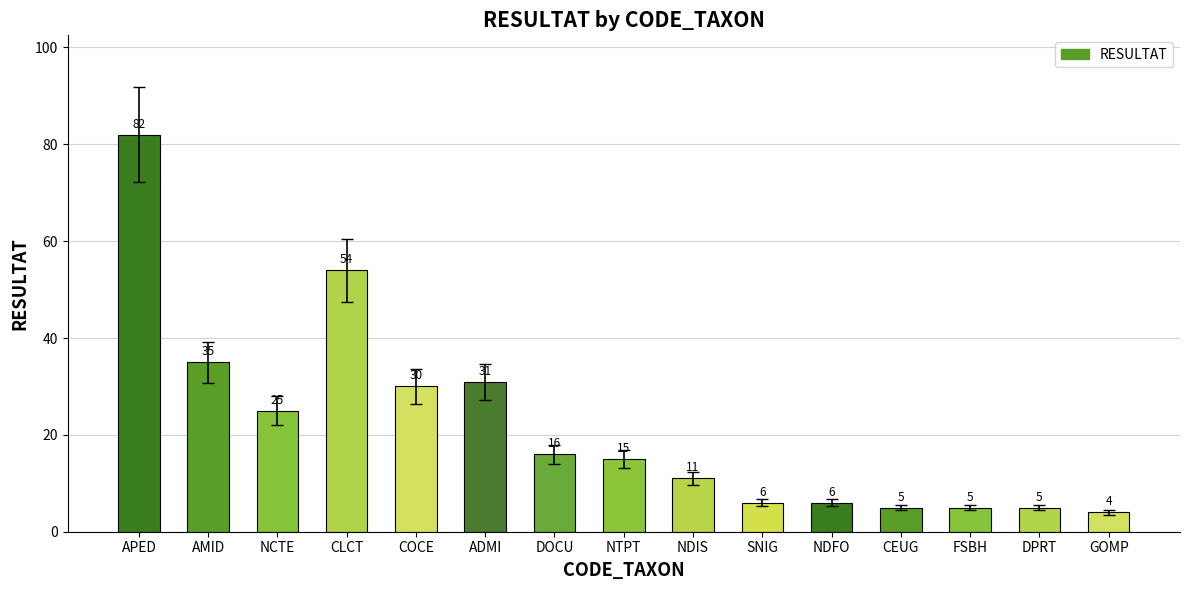

What is the smallest value displayed?

4